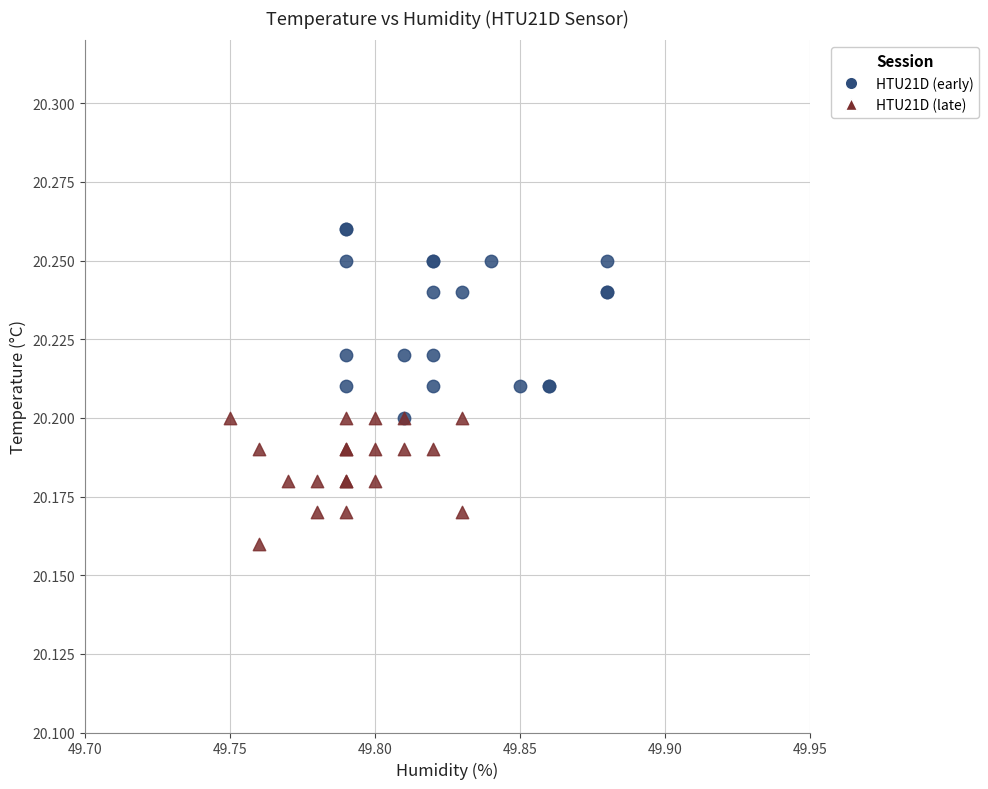

Which series has the largest Y range (max minus min)?

HTU21D (early)